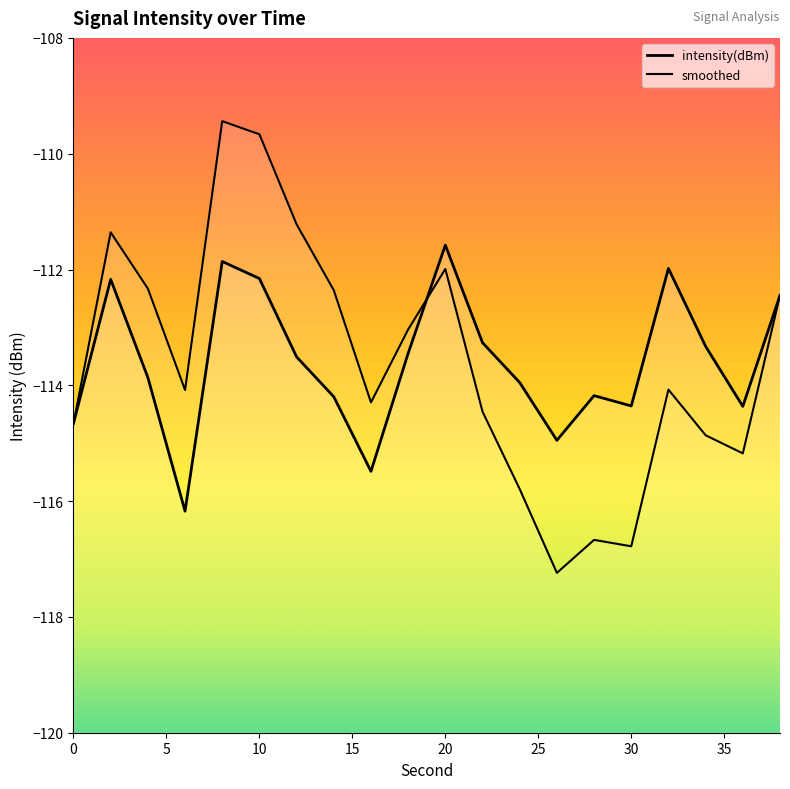

The value at 30 is -57.6. True or false?

False